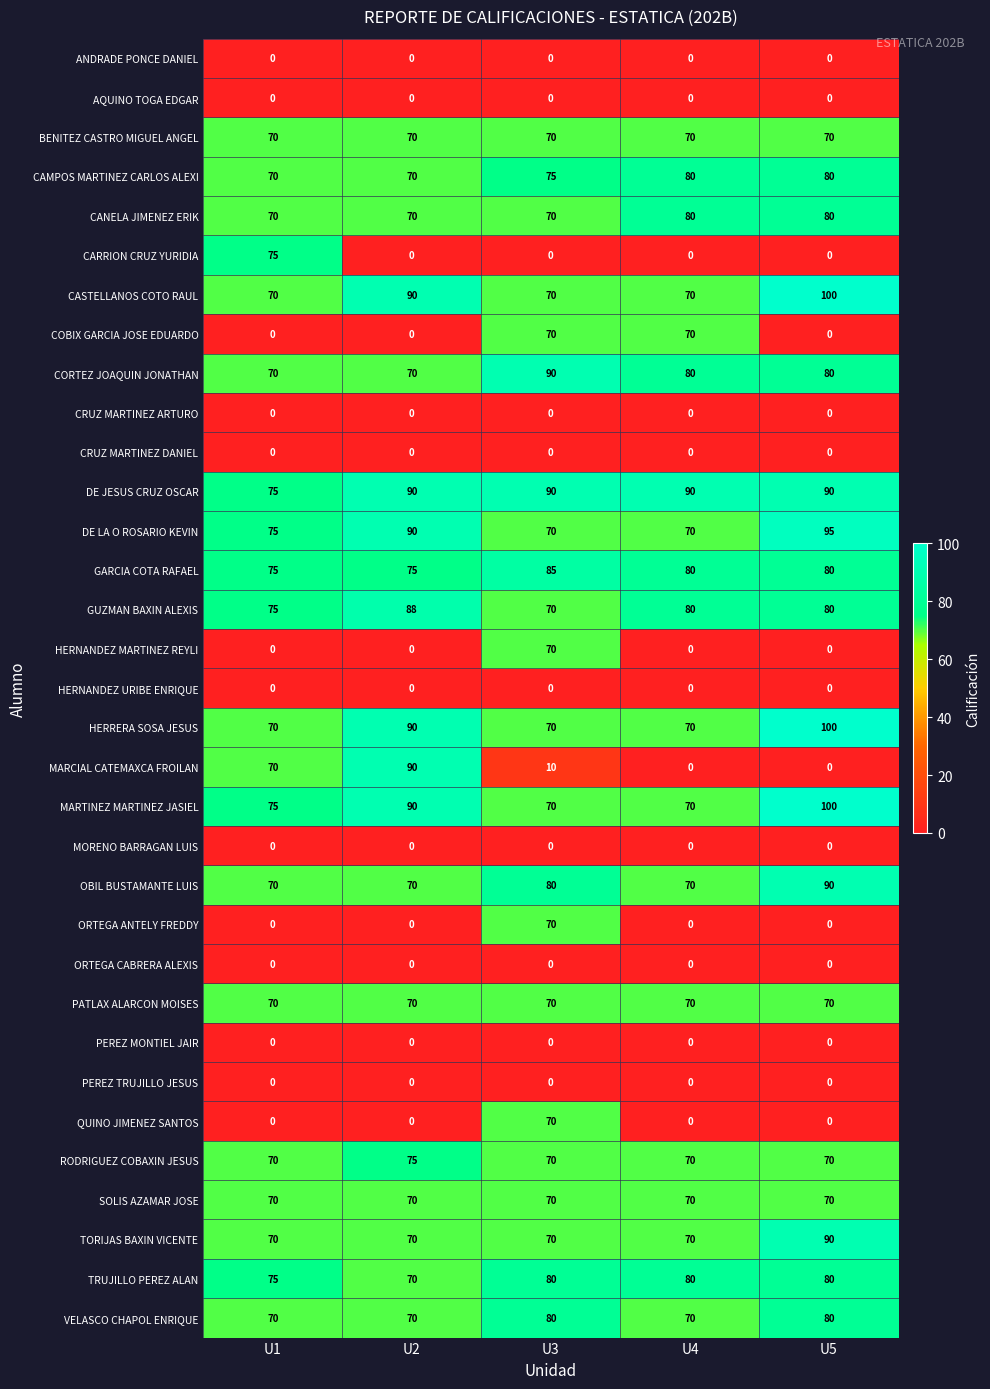

At which label is HERRERA SOSA JESUS closest to 85?

U2